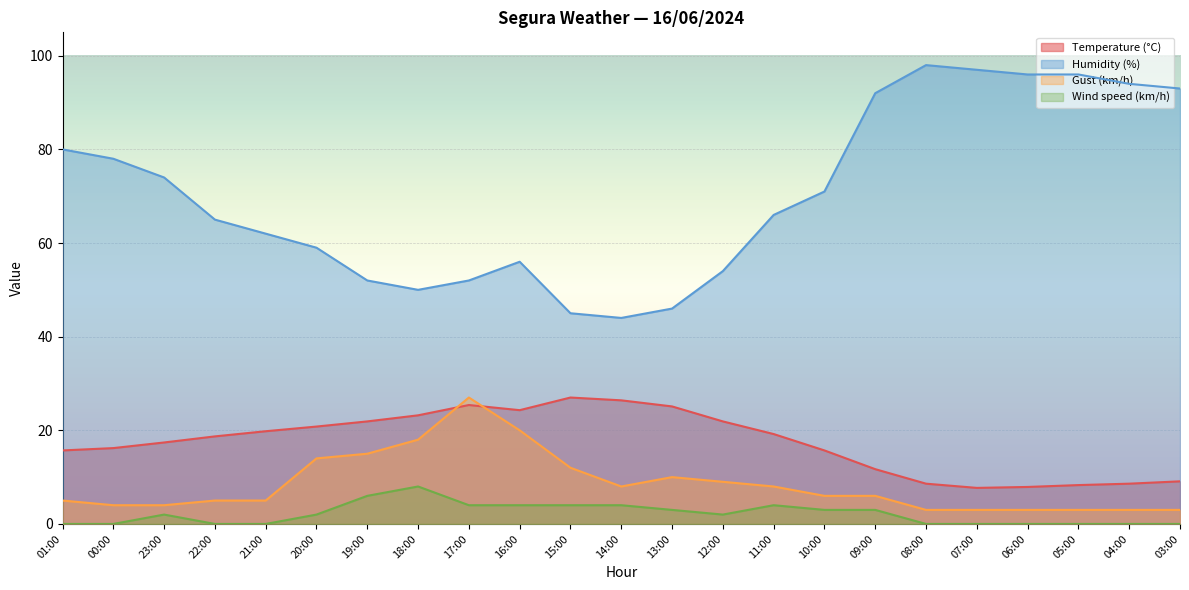

Rank the series at 05:00 from lowest to highest value.

Wind speed (km/h), Gust (km/h), Temperature (°C), Humidity (%)